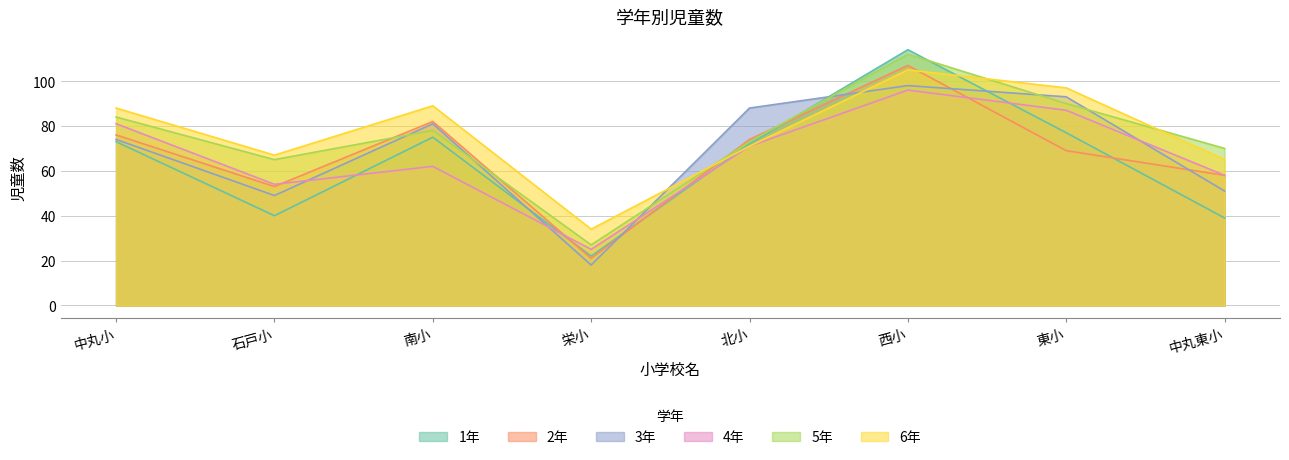

Reading right to left, what are all the values shown in this chart?

1年: 39	77	114	72	22	75	40	73
2年: 58	69	107	74	21	82	53	76
3年: 51	93	98	88	18	81	49	74
4年: 58	87	96	71	25	62	54	81
5年: 70	90	112	73	27	78	65	84
6年: 65	97	105	71	34	89	67	88